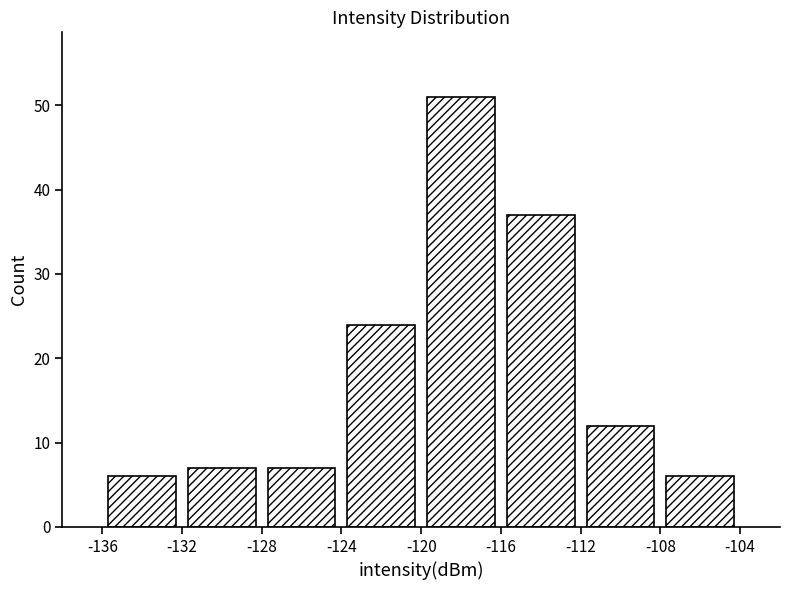

What is the height of the bar covering -132 to -128 on the x-axis? The values are not printed on the chart, so give them approximately, as read against the axis.

7